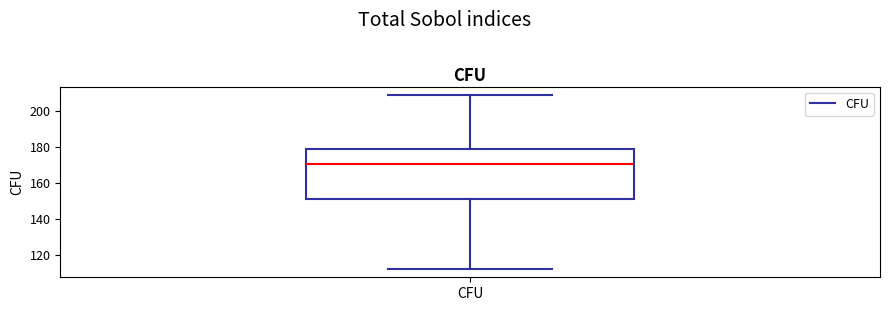

Read this box plot against the y-axis: the position of the median line, the range covered by the box, and the ends of both whiskers. The values are not printed on the chart, so give them approximately, as read against the axis.

median 170, box 152 to 180, whiskers 112 to 208